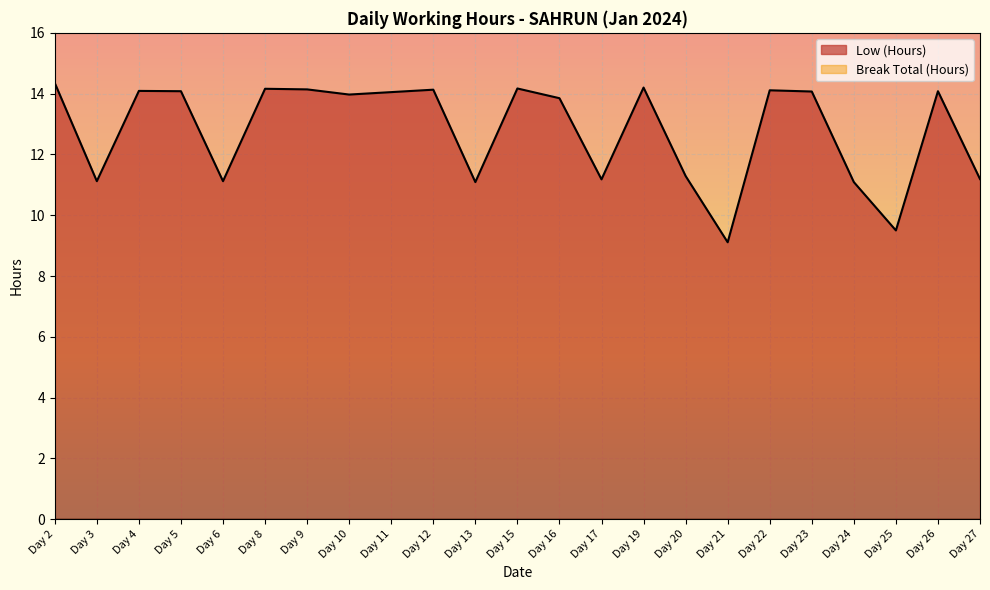

List the labels in order of value, smallest first.

Day 21, Day 25, Day 13, Day 24, Day 3, Day 6, Day 17, Day 27, Day 20, Day 16, Day 10, Day 11, Day 23, Day 5, Day 26, Day 4, Day 22, Day 12, Day 9, Day 8, Day 15, Day 19, Day 2